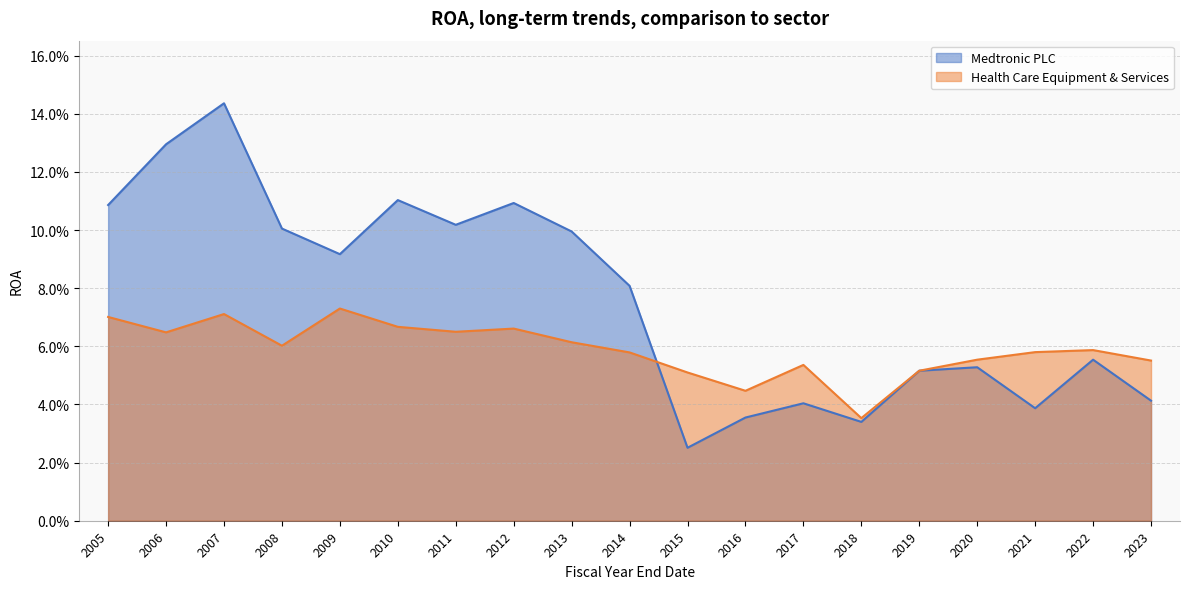

What is the value of the Medtronic PLC point at the 18th from the left?

0.1